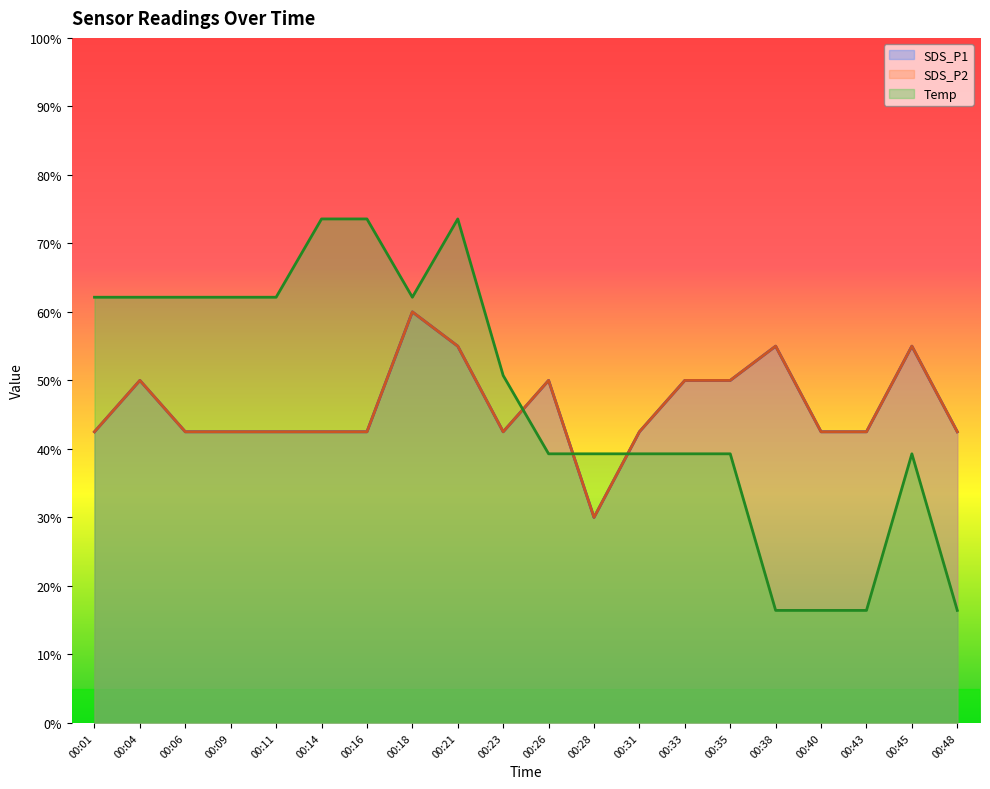

Is the value of SDS_P2 at 00:23 greater than the value of SDS_P1 at 00:06?

No